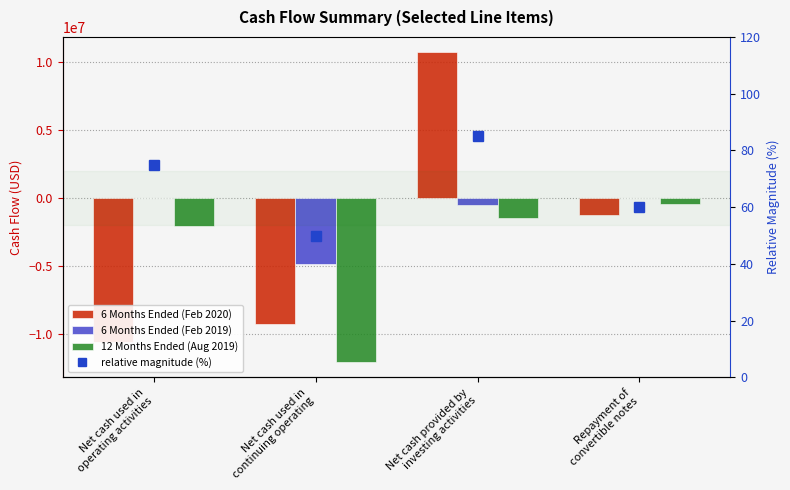

Reading left to right, list all the values displayed in this chart.

6 Months Ended (Feb 2020): Net cash used in
operating activities=-10595000	Net cash used in
continuing operating=-9247000	Net cash provided by
investing activities=10671000	Repayment of
convertible notes=-1240000
6 Months Ended (Feb 2019): Net cash used in
operating activities=-14000	Net cash used in
continuing operating=-4851000	Net cash provided by
investing activities=-497000	Repayment of
convertible notes=0
12 Months Ended (Aug 2019): Net cash used in
operating activities=-2086000	Net cash used in
continuing operating=-12063000	Net cash provided by
investing activities=-1492000	Repayment of
convertible notes=-436000
relative magnitude (%): Net cash used in
operating activities=75	Net cash used in
continuing operating=50	Net cash provided by
investing activities=85	Repayment of
convertible notes=60